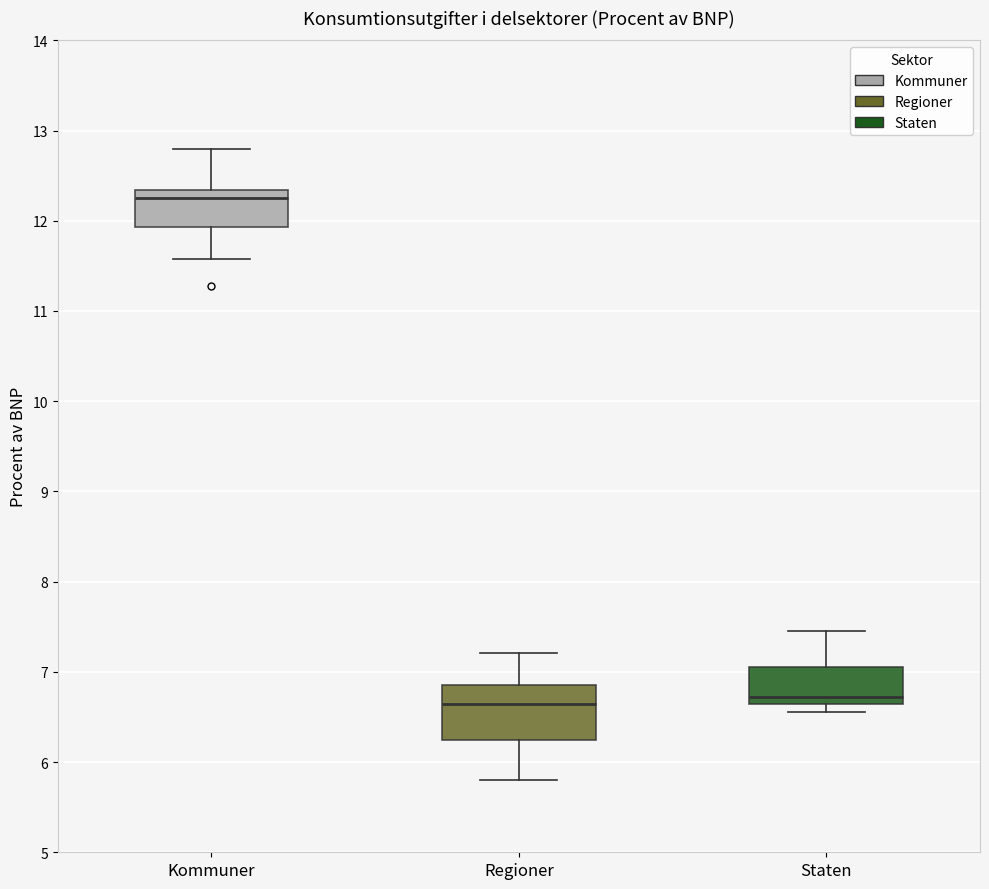

Where does the upper whisker of the box for Kommuner end on the y-axis? The values are not printed on the chart, so give them approximately, as read against the axis.

12.8